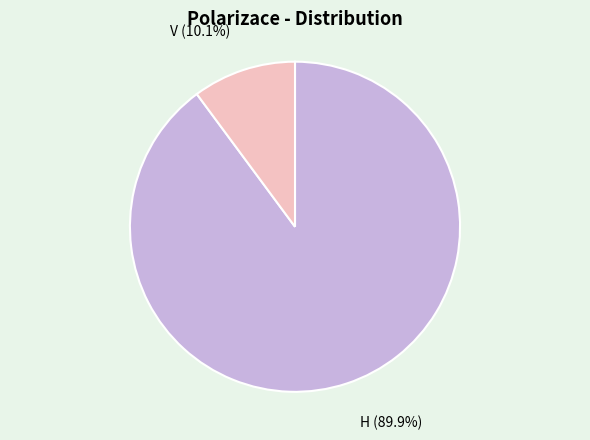

To the nearest percent, what is the combined percentage of V and H?

100%